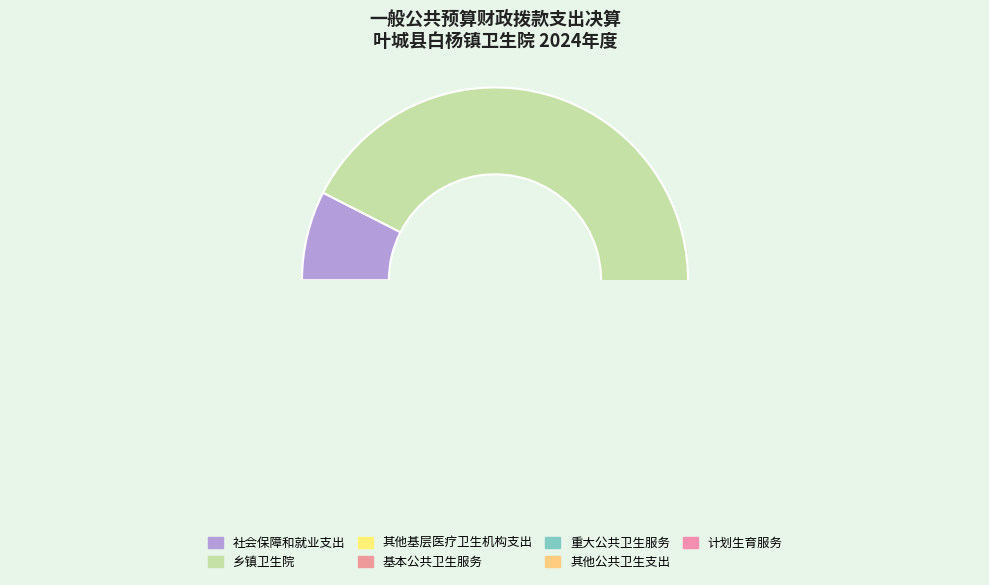

How many slices are in this pie chart?

7